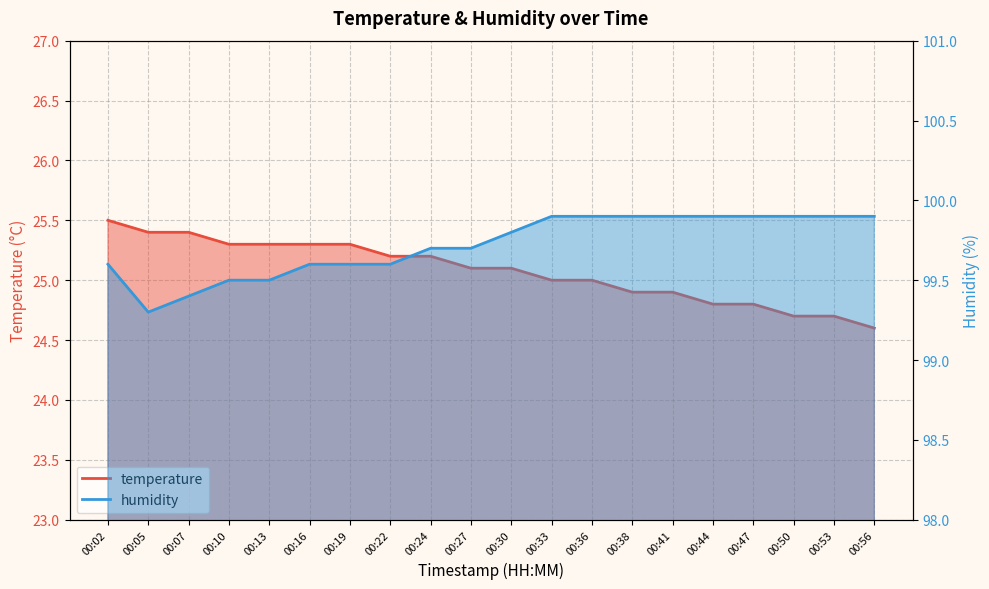

True or false: temperature and humidity cross at least once.

False